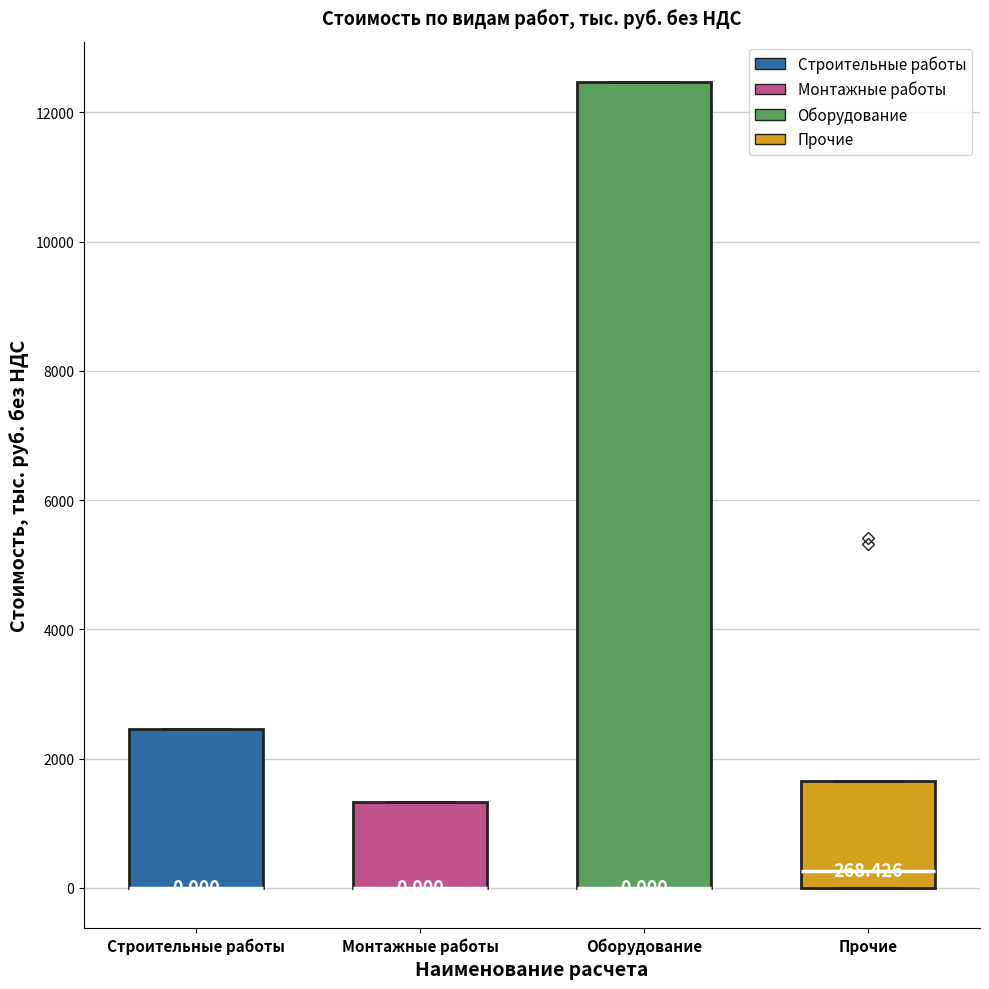

Which box is the tallest, from its lower edge to its upper edge?

Оборудование